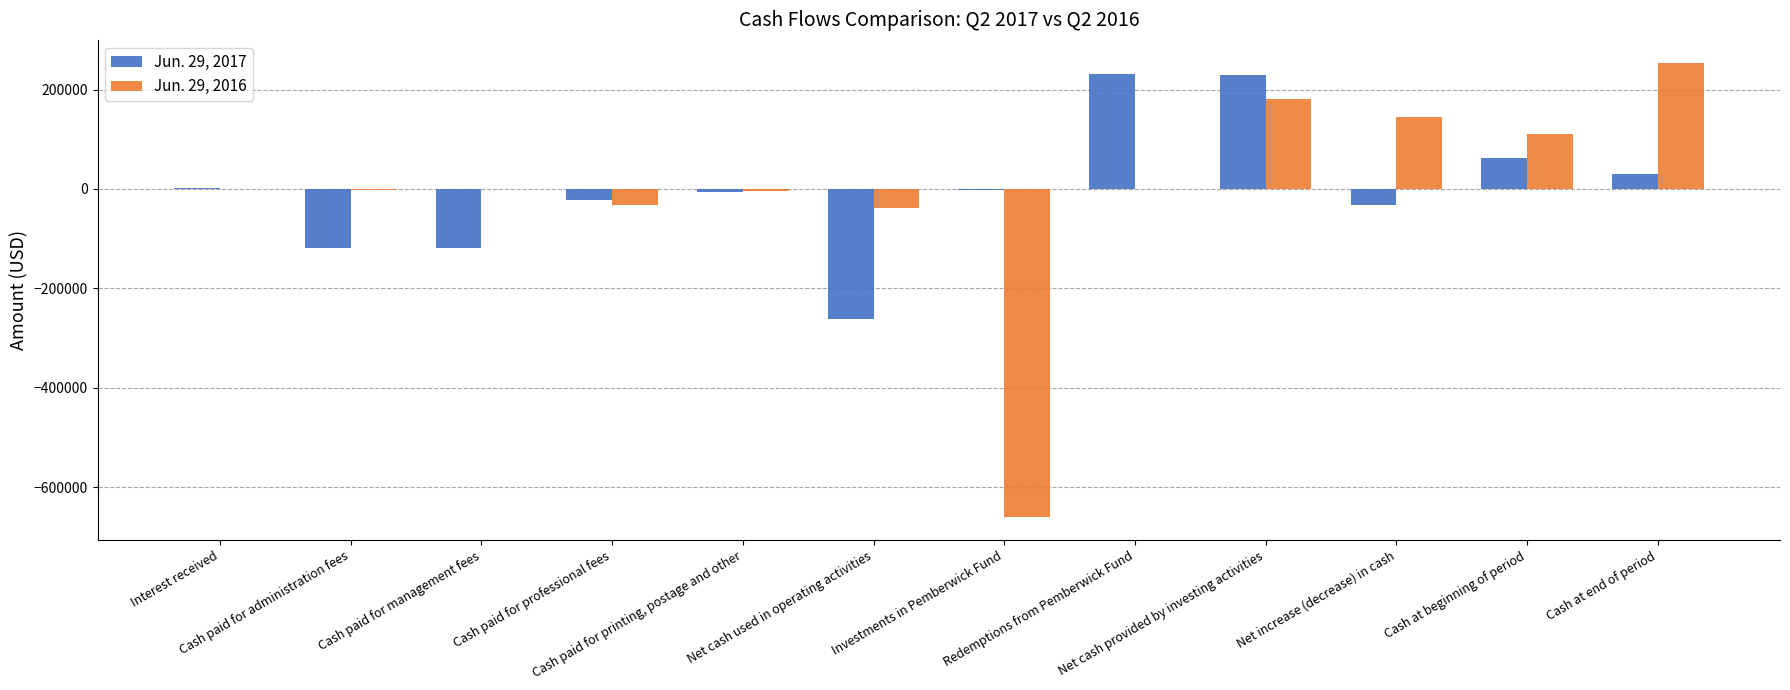

Are the bars grouped side by side (vs. stacked)?

Yes